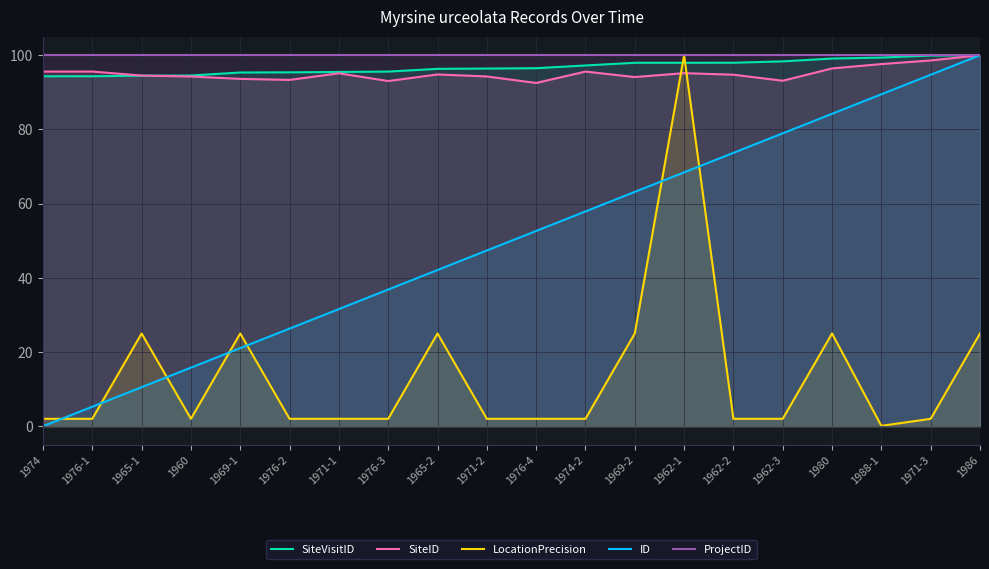

True or false: LocationPrecision has a value of 2.0 at 1974.

True